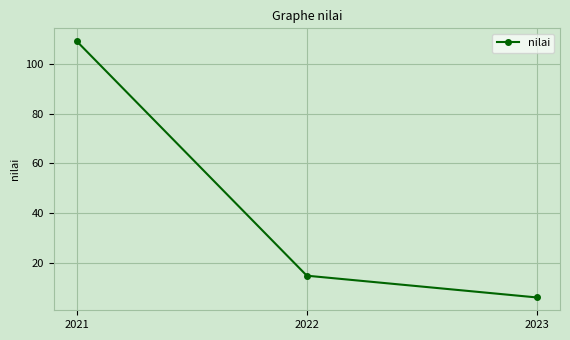

Is this an area chart (filled region under the line)?

No